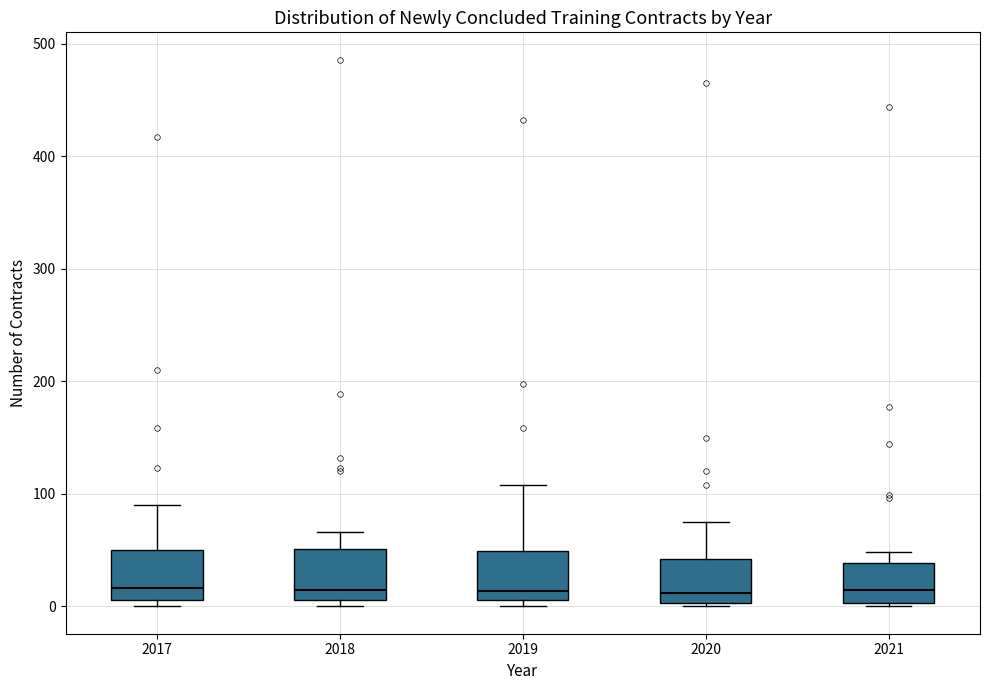

Reading left to right, transcribe this box plot: for each box, give where its median line is, the range the box spans, and where its two whiskers end, as read against the y-axis. The values are not printed on the chart, so give them approximately, as read against the axis.

2017: median 20, box 10 to 50, whiskers 0 to 90
2018: median 20, box 10 to 50, whiskers 0 to 70
2019: median 10 (just above the box's lower edge), box 10 to 50, whiskers 0 to 110
2020: median 10, box 0 to 40, whiskers 0 to 80
2021: median 20, box 0 to 40, whiskers 0 to 50